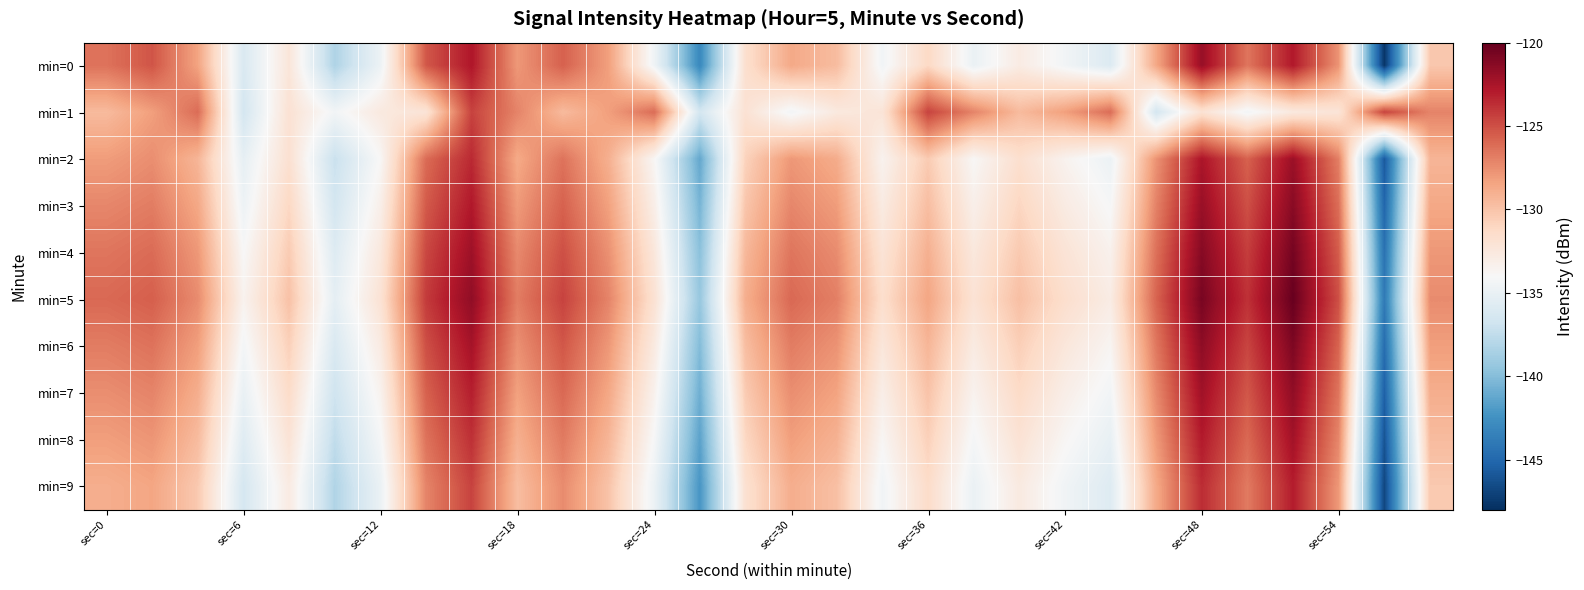

Rank the series by their maximum value, from highest to lowest.

min=5, min=4, min=6, min=3, min=7, min=0, min=2, min=8, min=9, min=1